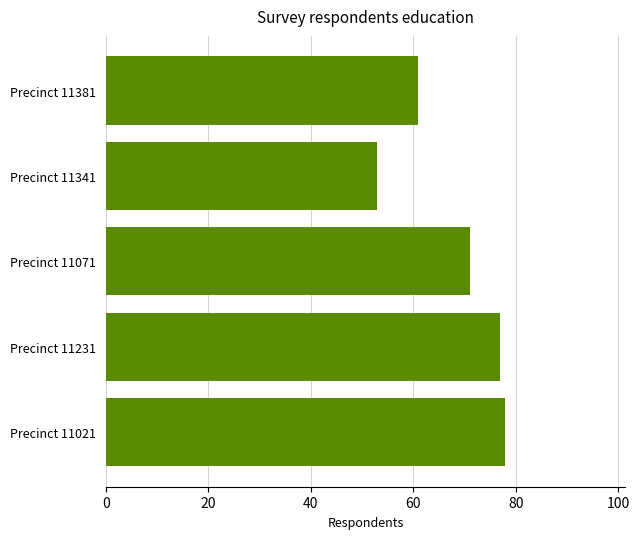

Reading bottom to top, list all the values displayed in this chart.

Precinct 11021=78	Precinct 11231=77	Precinct 11071=71	Precinct 11341=53	Precinct 11381=61